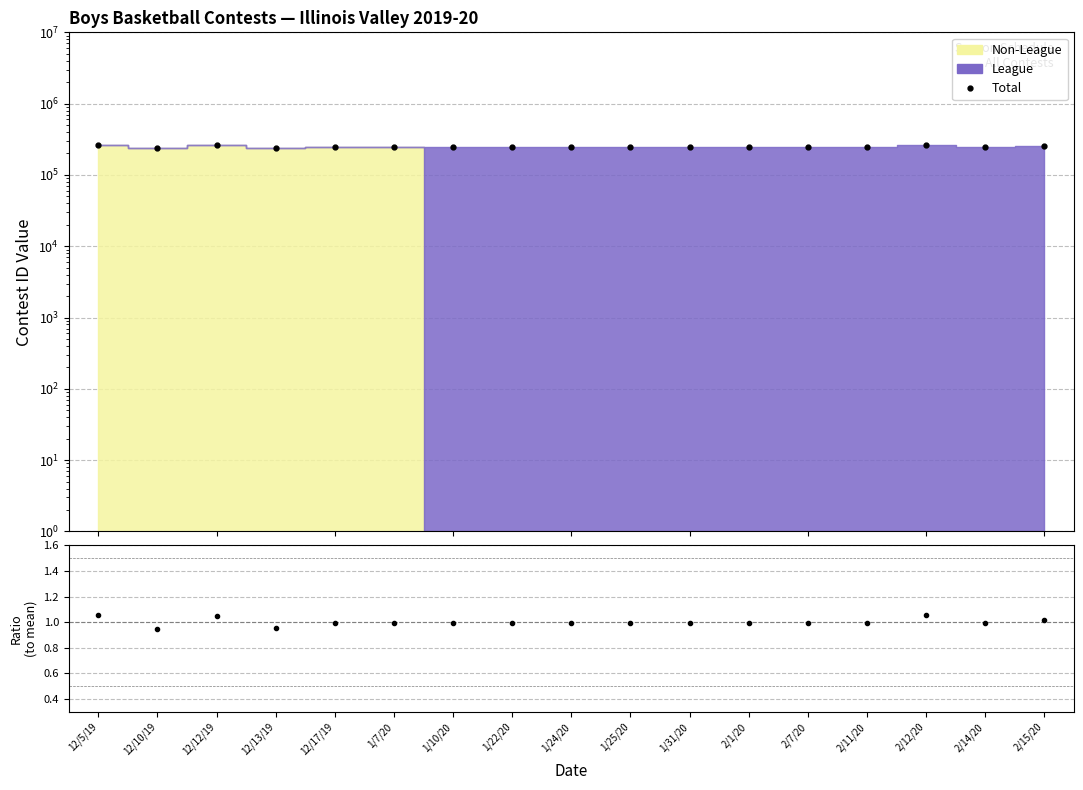

Reading right to left, transcribe all the data shown in this chart.

2/15/20=254886	2/14/20=249266	2/12/20=264483	2/11/20=249268	2/7/20=249264	2/1/20=249263	1/31/20=249262	1/25/20=249261	1/24/20=249260	1/22/20=249258	1/10/20=249256	1/7/20=249255	12/17/19=249254	12/13/19=239001	12/12/19=263409	12/10/19=238277	12/5/19=266173